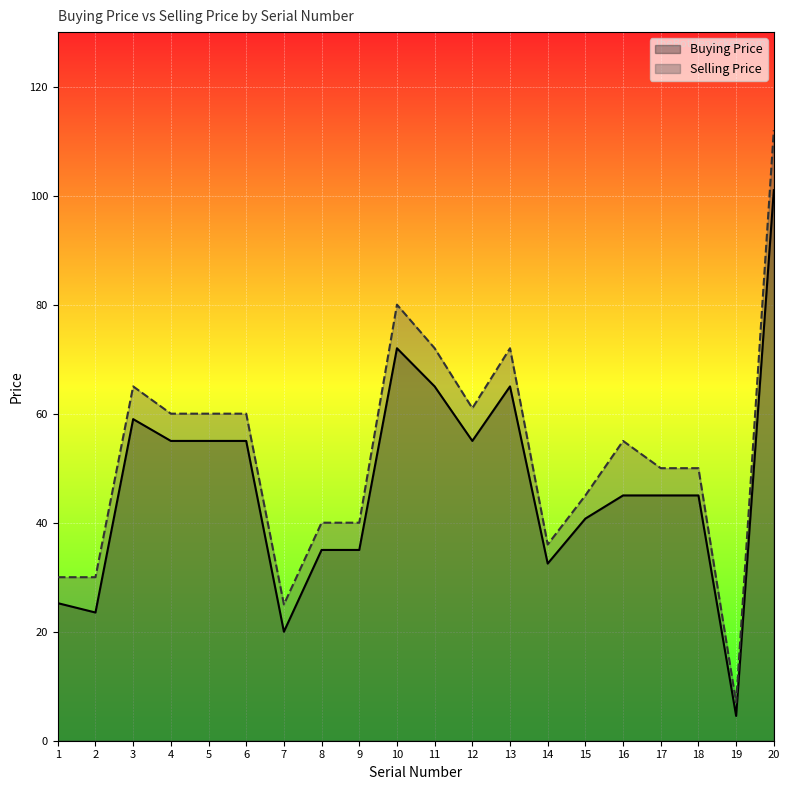

At which label is Buying Price closest to 52?

4